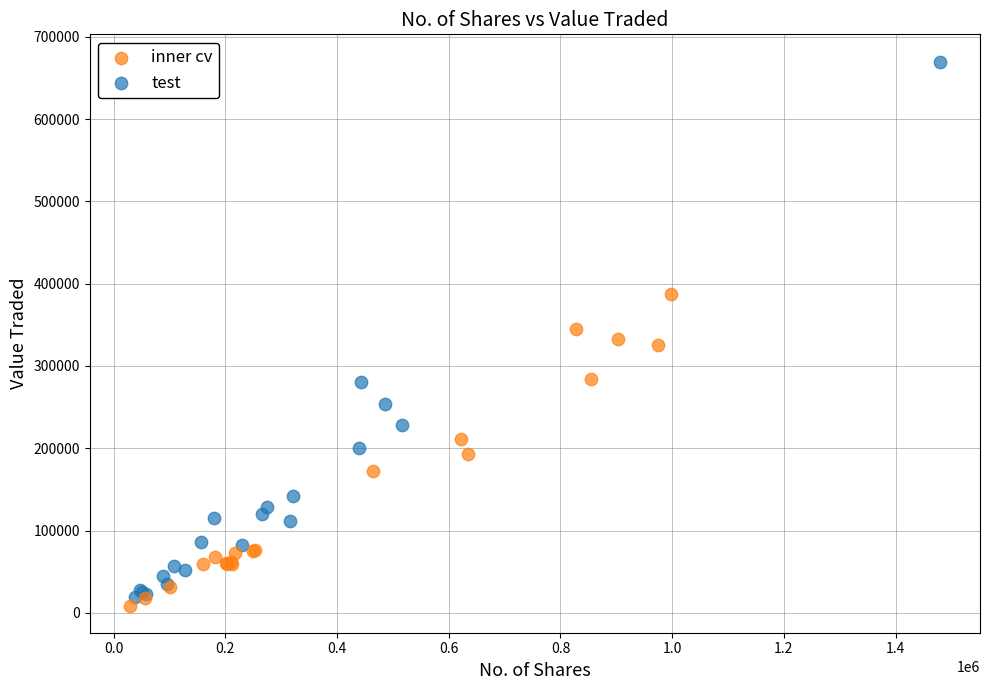

Which series has the largest Y range (max minus min)?

test